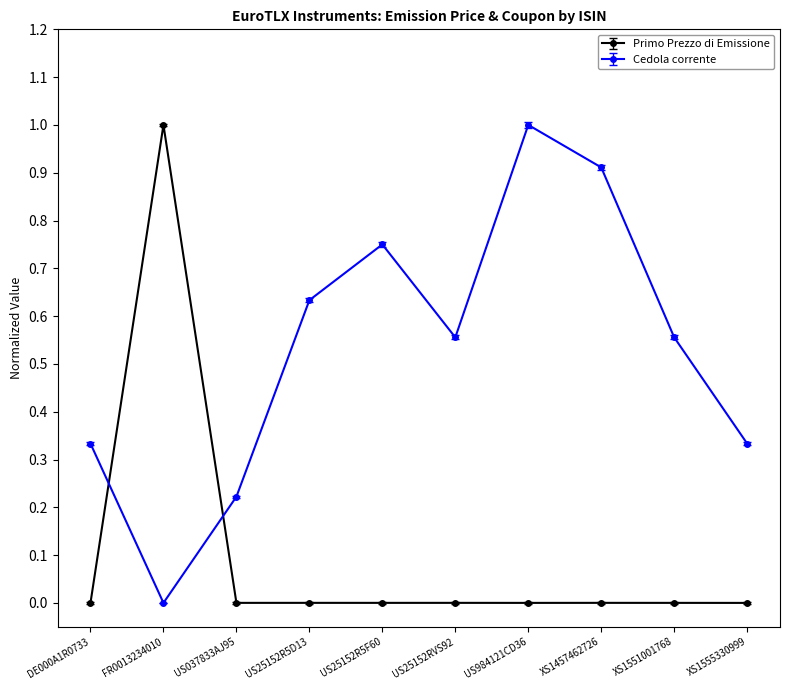

The value of Primo Prezzo di Emissione at US25152R5D13 is 0.0. True or false?

True